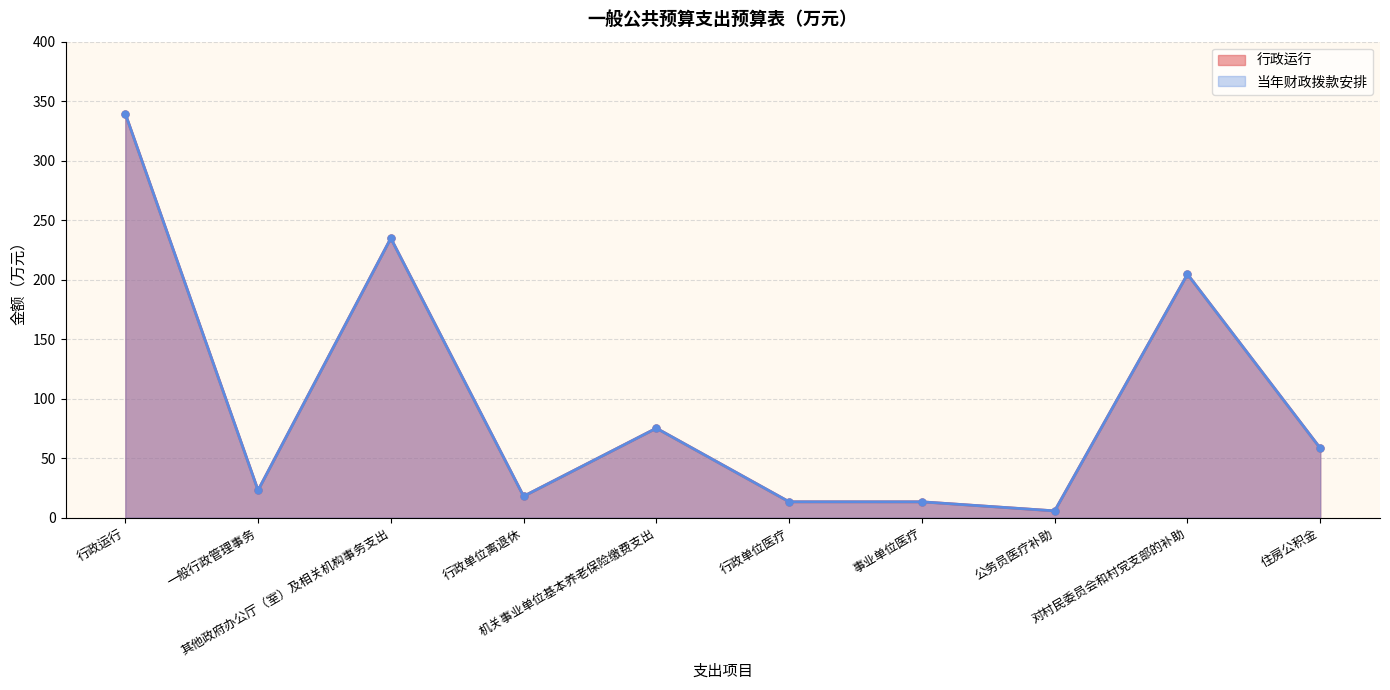

What is the value of the 行政运行 point at the 9th from the left?

204.6